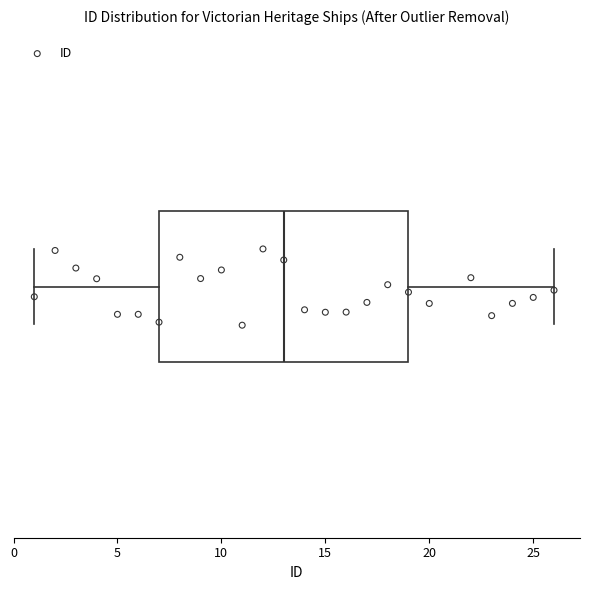

Where is the left edge of the box on the x-axis? The values are not printed on the chart, so give them approximately, as read against the axis.

7